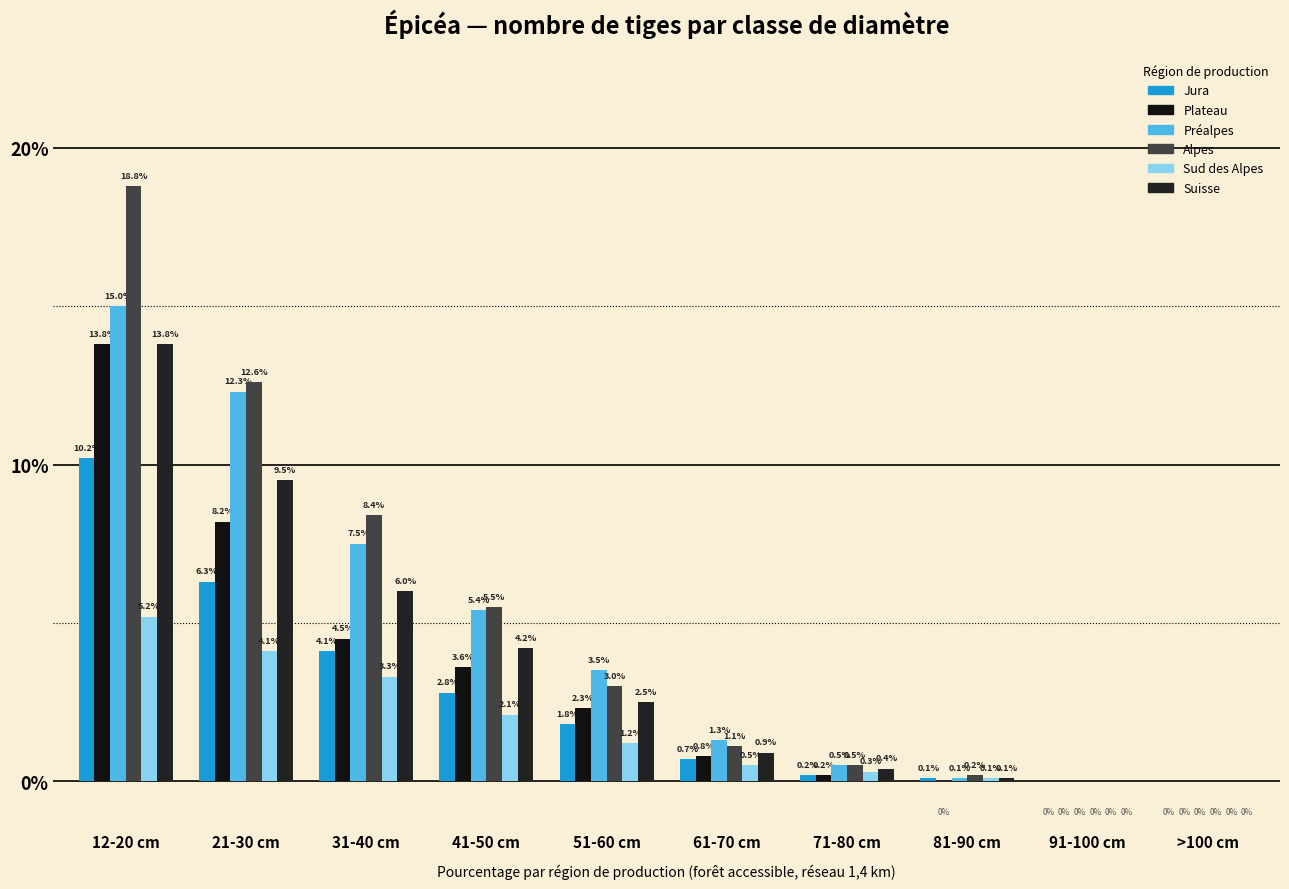

How many values in the Plateau series exceed 2?

5